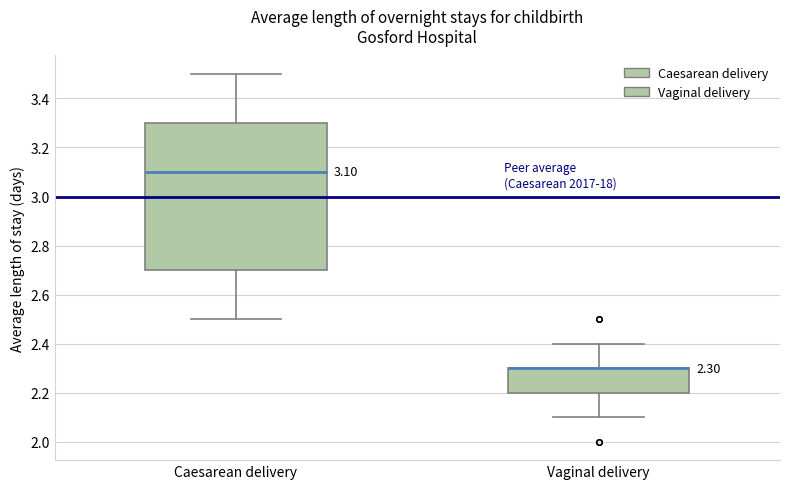

Comparing the boxes themselves (not the whiskers), which one is the tallest?

Caesarean delivery